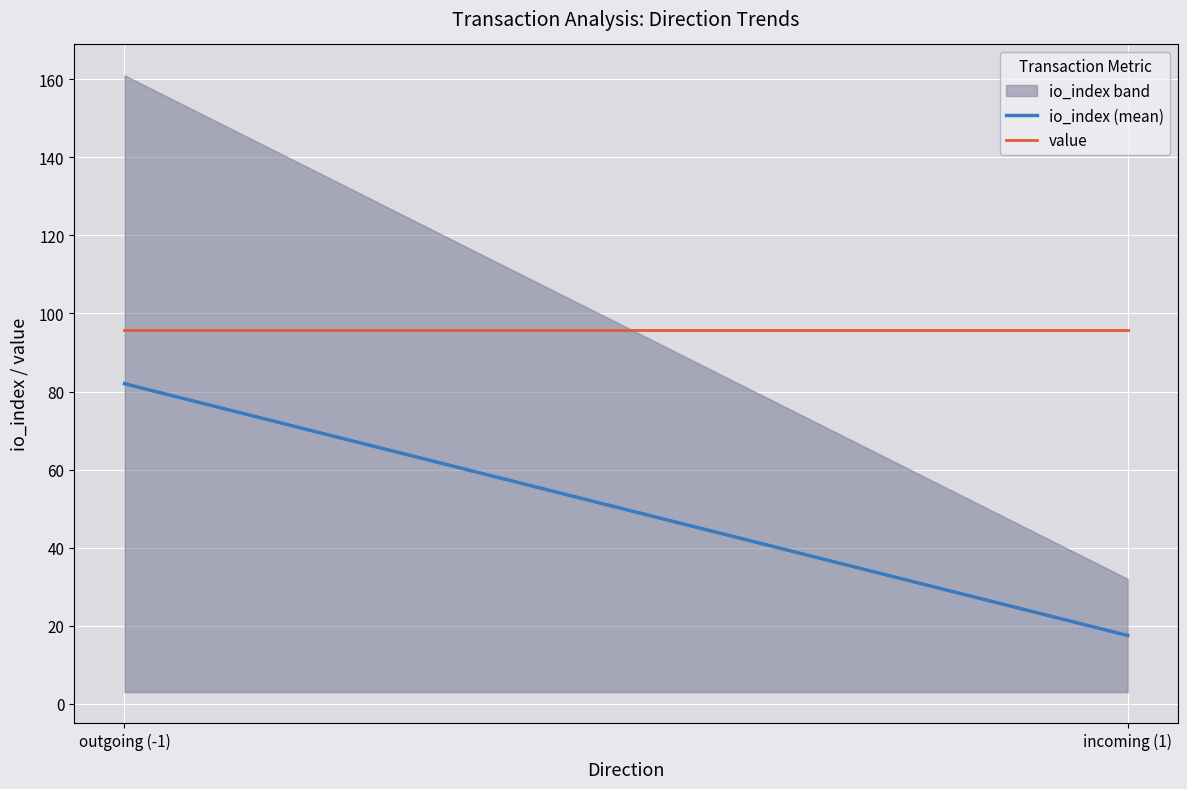

Which label corresponds to the smallest value in the chart?

incoming (1)